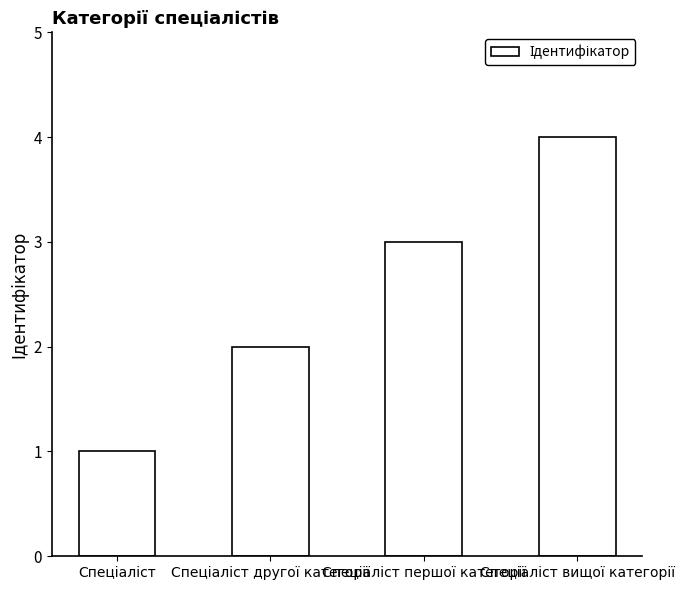

What is the greatest value displayed?

4